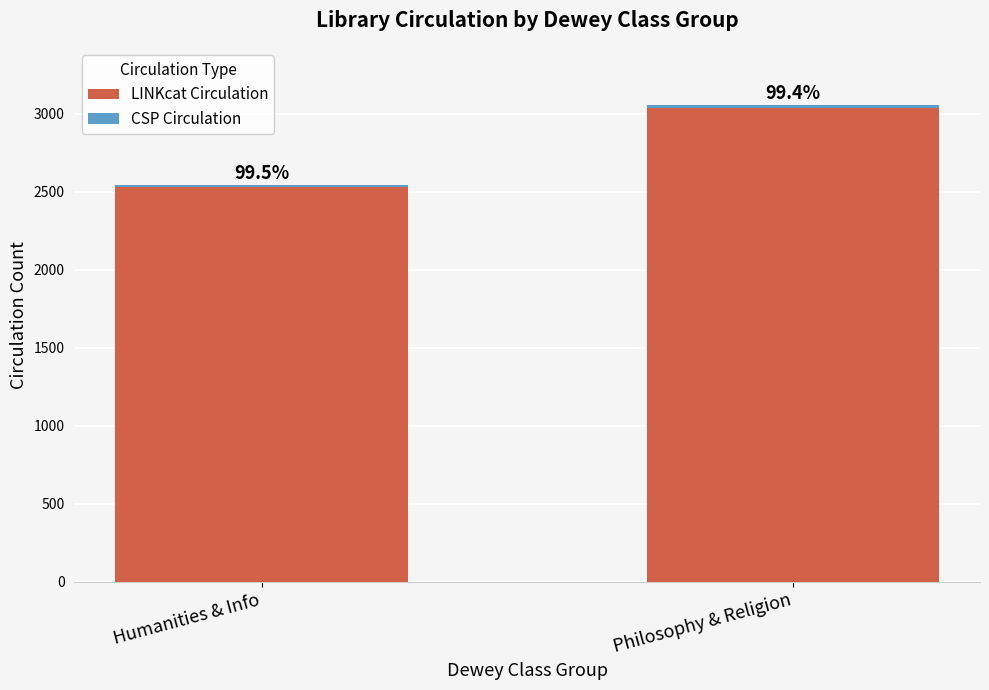

How many bars are there in total?

2